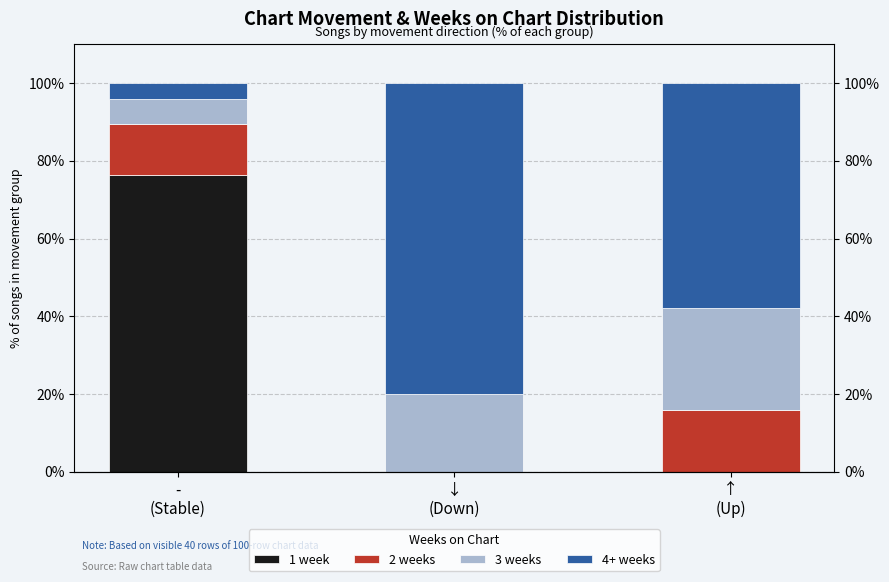

How many values in the 3 weeks series exceed 20?

1